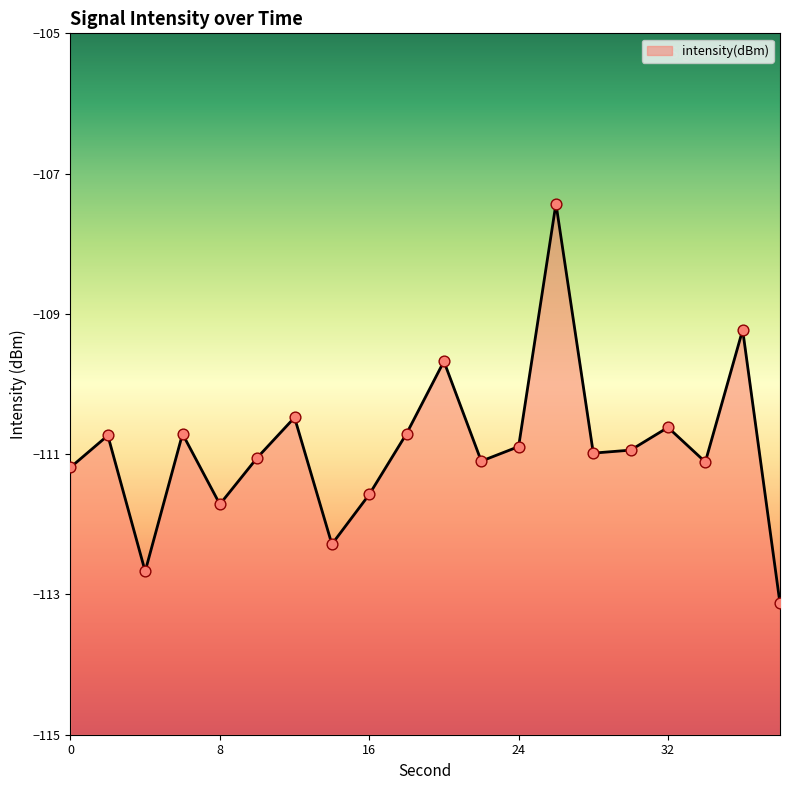

Between 10 and 32, which is larger?

32